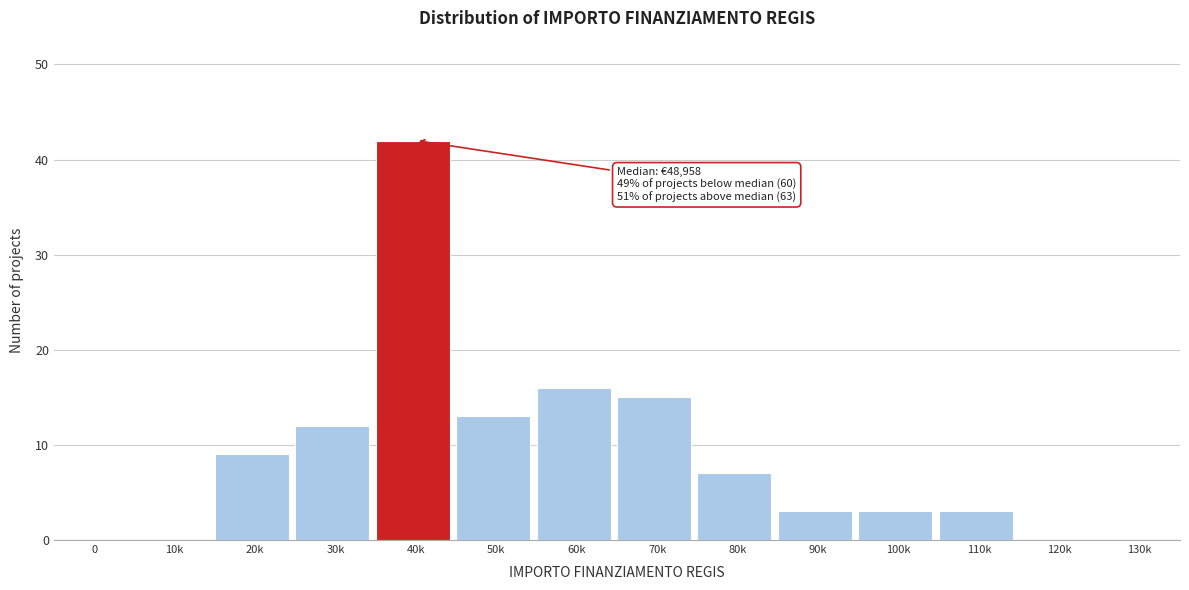

Reading left to right, extract all data points from this chart.

0=0	10k=0	20k=9	30k=12	40k=42	50k=13	60k=16	70k=15	80k=7	90k=3	100k=3	110k=3	120k=0	130k=0